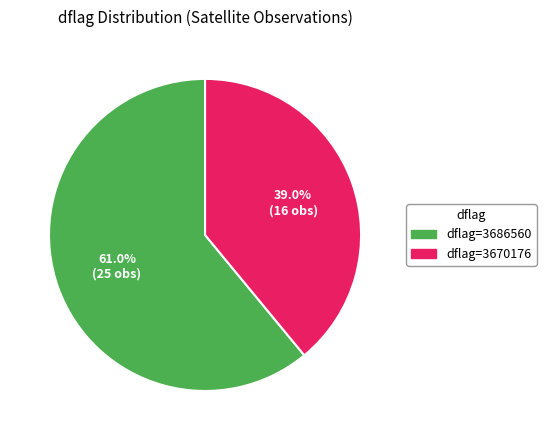

Does any single category account for the majority?

Yes